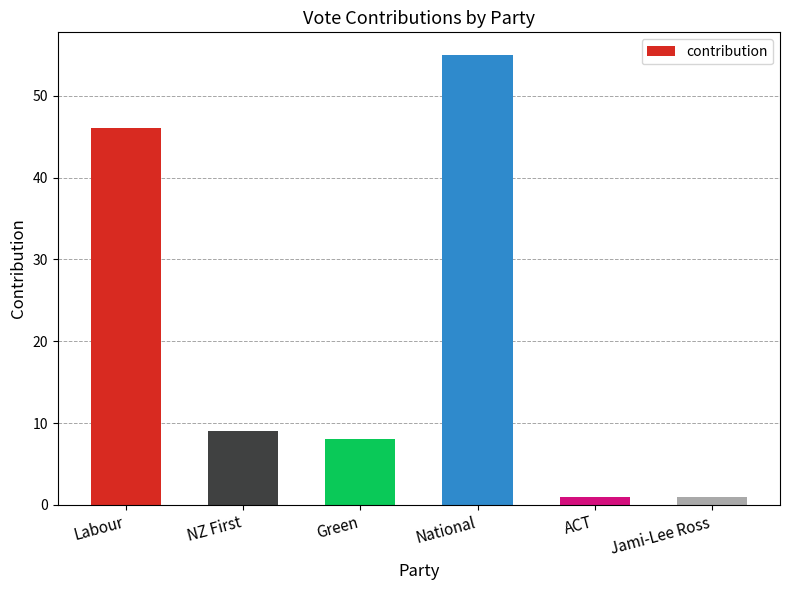

What is the label of the 5th bar from the right?

NZ First